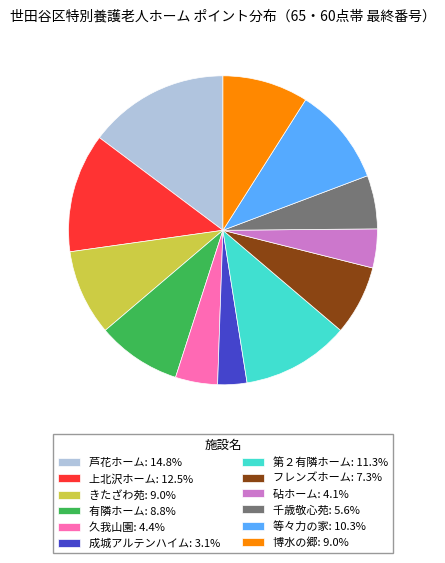

Which slice is the smallest?

成城アルテンハイム